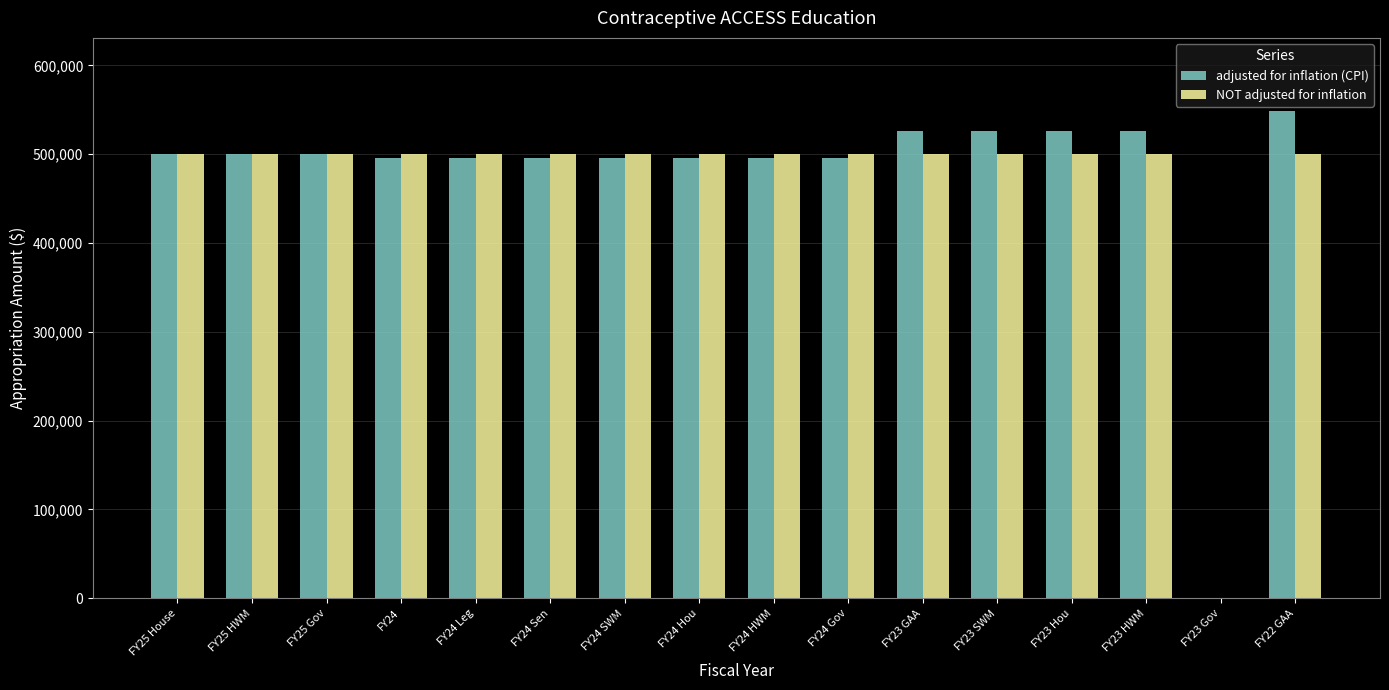

What is the maximum value shown in the chart?

548580